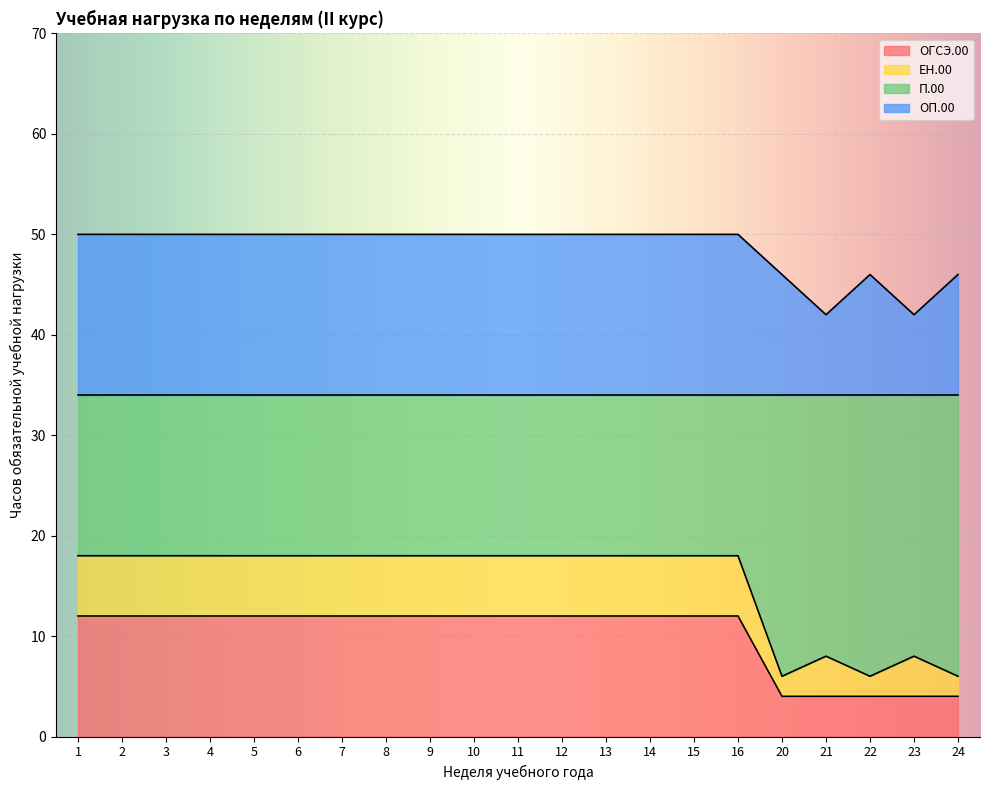

Which category has the lowest value in the ОГСЭ.00 series?

20